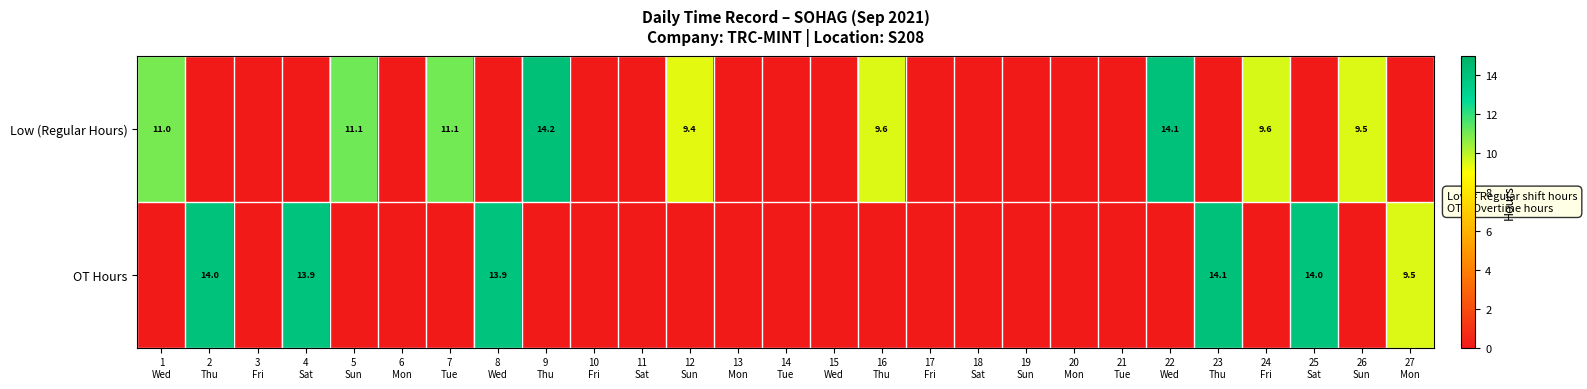

What is the average value of the Low (Regular Hours) series?

3.7